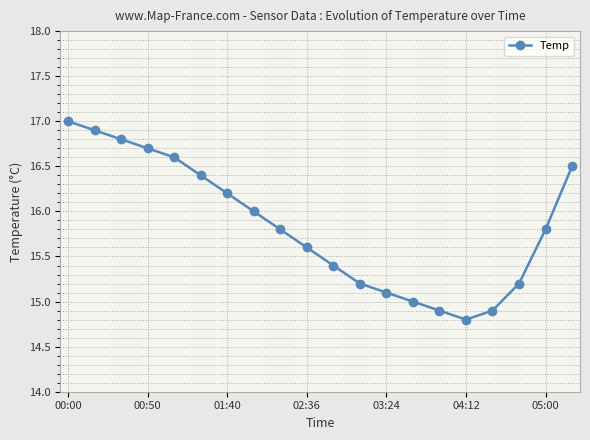

Count the number of data series in this chart.

1